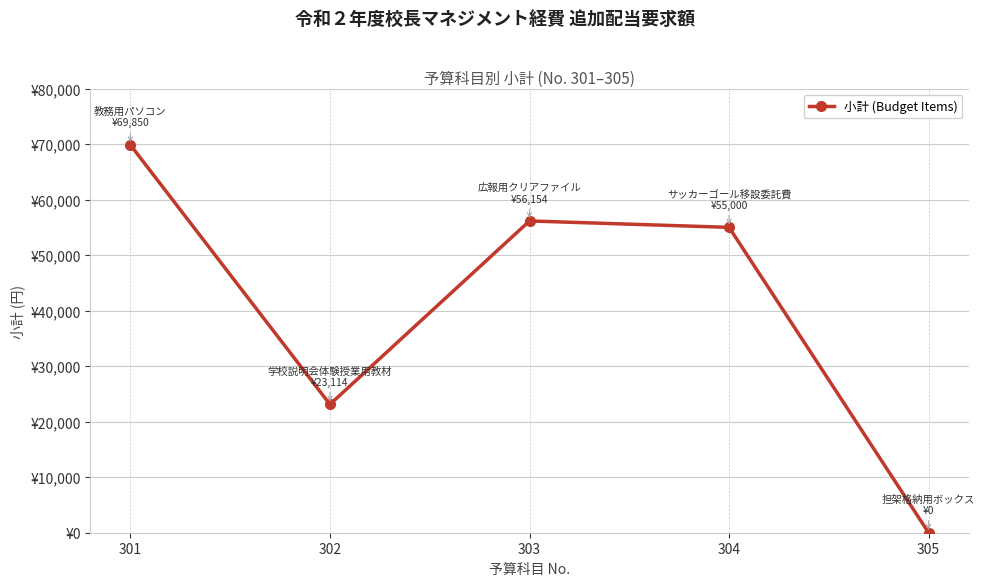

Does the chart have visible grid lines?

Yes